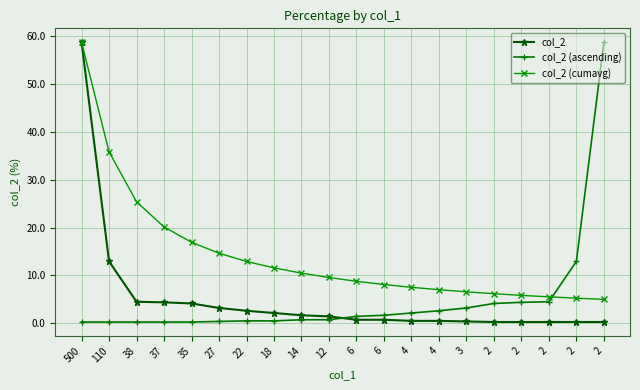

How many series are shown in this chart?

3